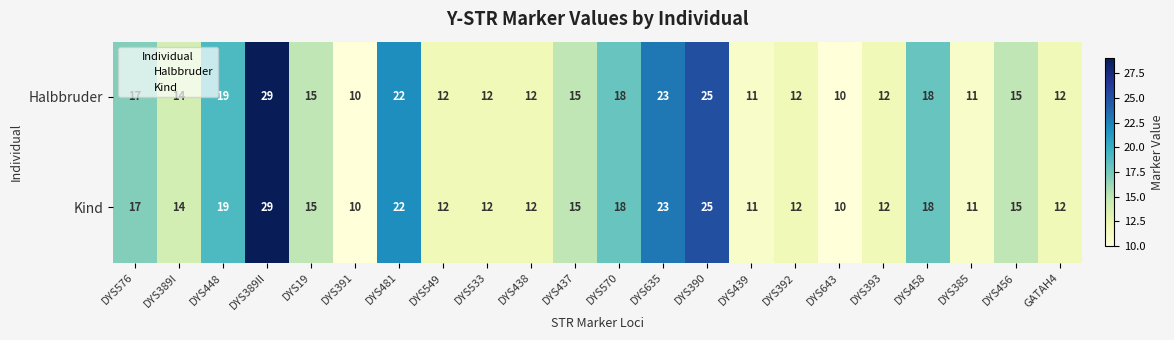

What is the sum of the Kind values at DYS439 and DYS19?

26